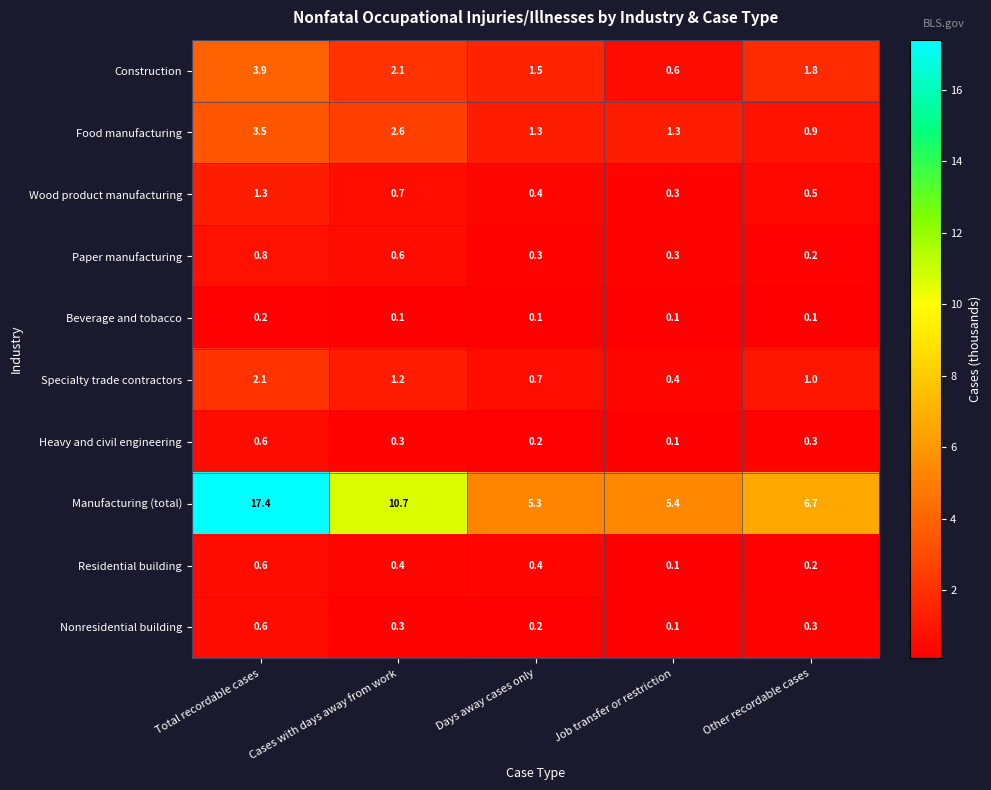

At which category is the sum across all series the highest?

Total recordable cases